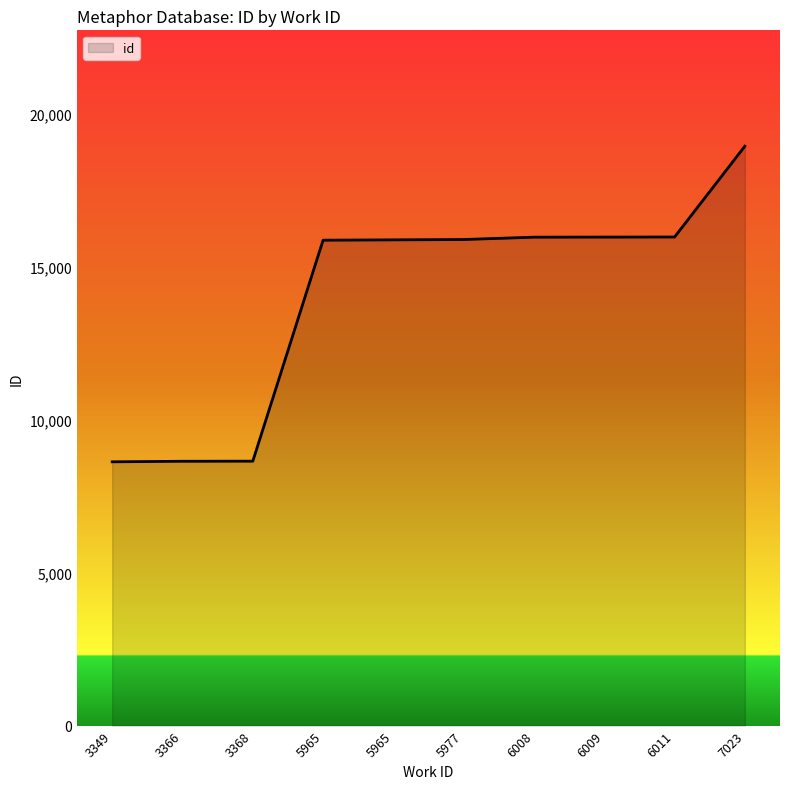

Rank the categories by value from lowest to highest.

3349, 3366, 3368, 5965, 5965, 5977, 6008, 6009, 6011, 7023